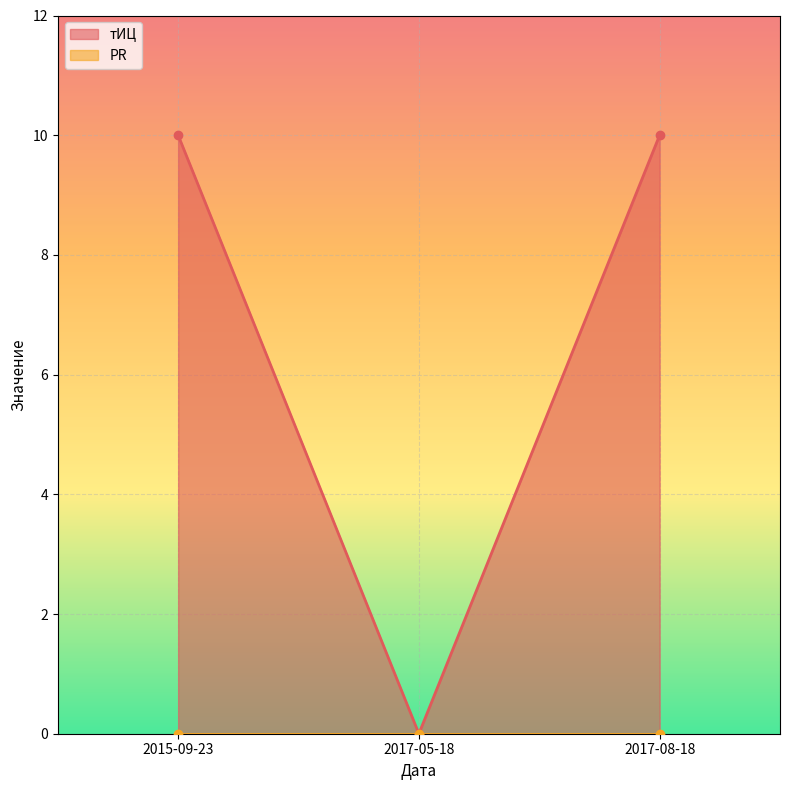

Where is the data nearest to the value 5?

2015-09-23